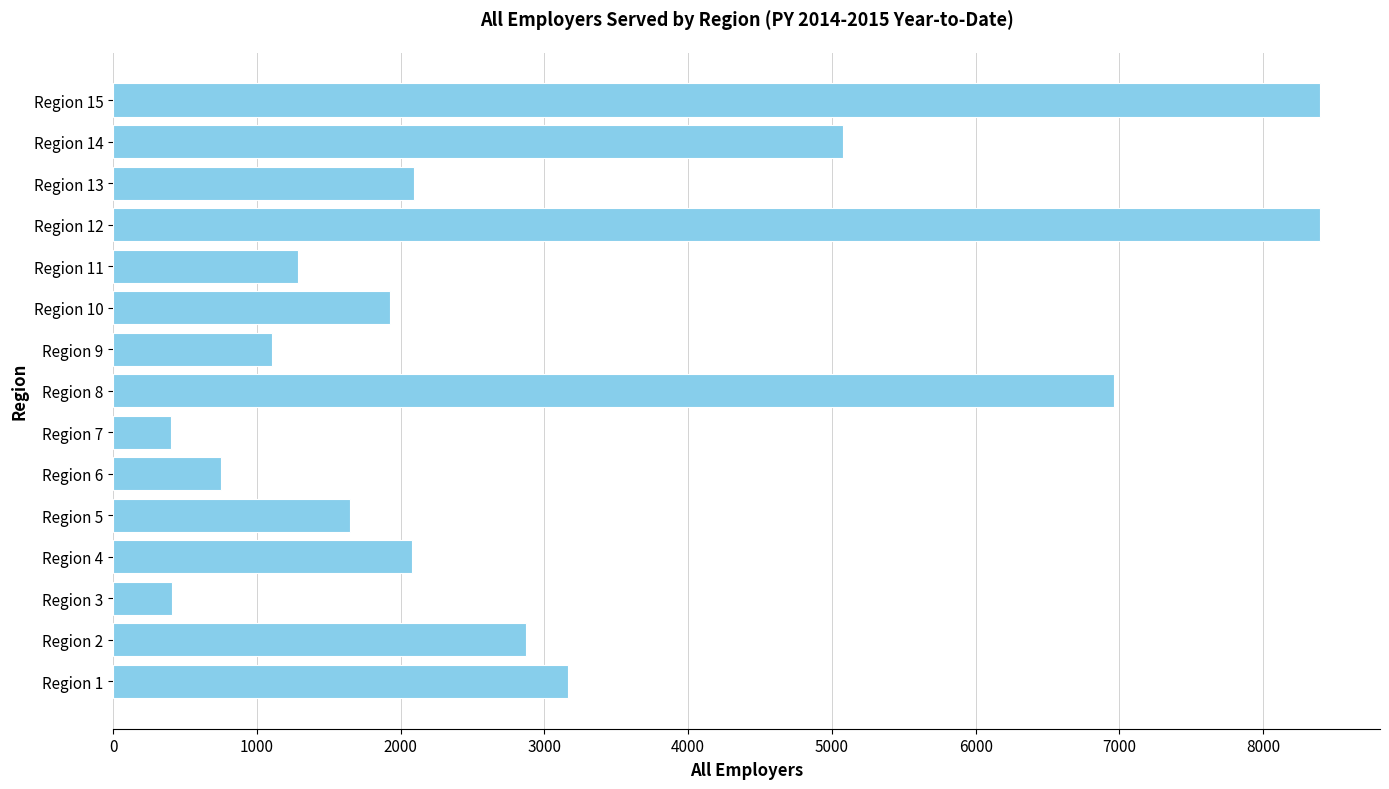

Are the bars horizontal?

Yes